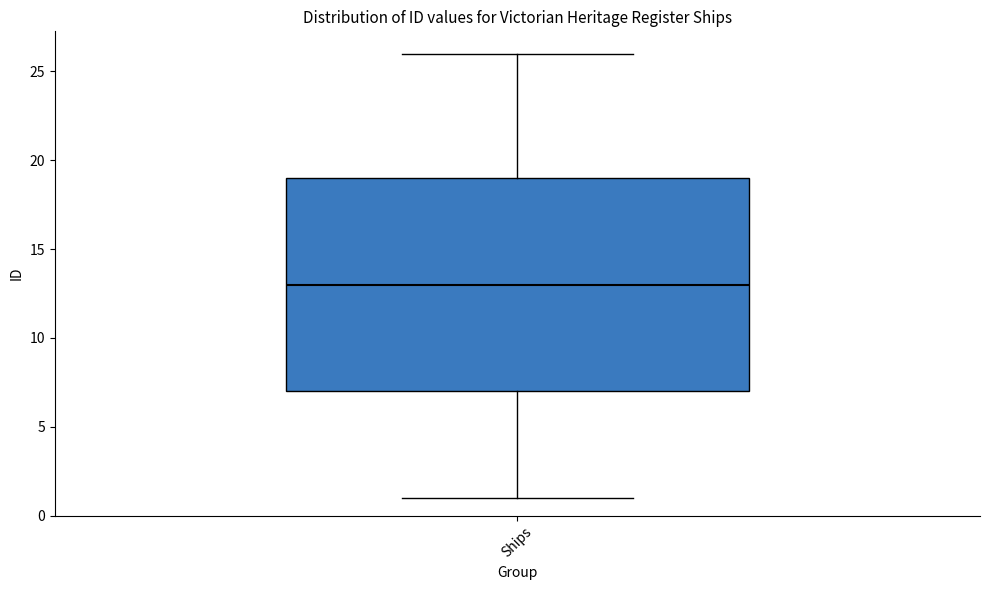

Read this box plot against the y-axis: the position of the median line, the range covered by the box, and the ends of both whiskers. The values are not printed on the chart, so give them approximately, as read against the axis.

median 13, box 7 to 19, whiskers 1 to 26